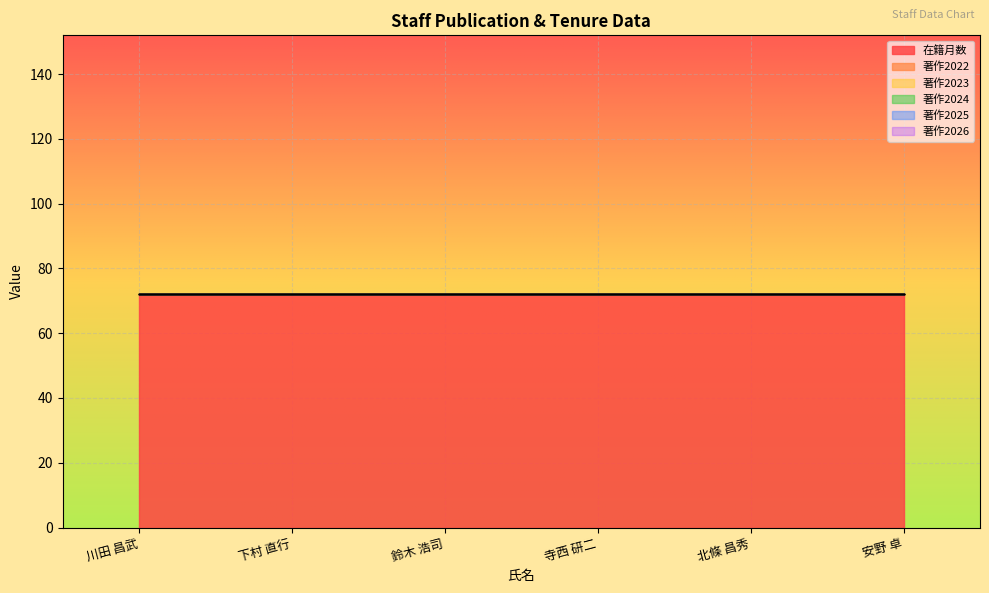

Which series has the largest total across all categories?

在籍月数